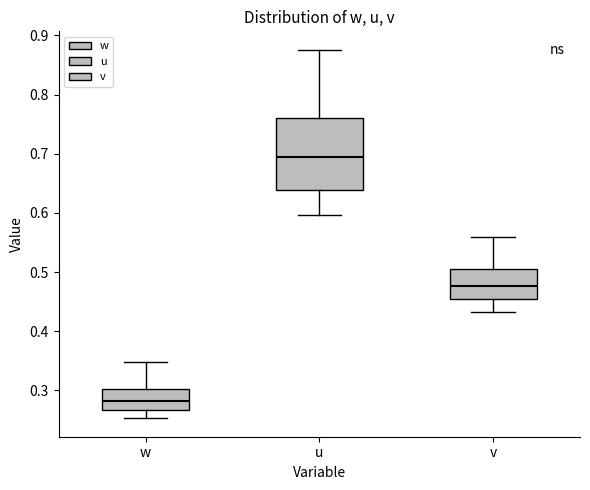

Where does the upper whisker of the box for u end on the y-axis? The values are not printed on the chart, so give them approximately, as read against the axis.

0.88